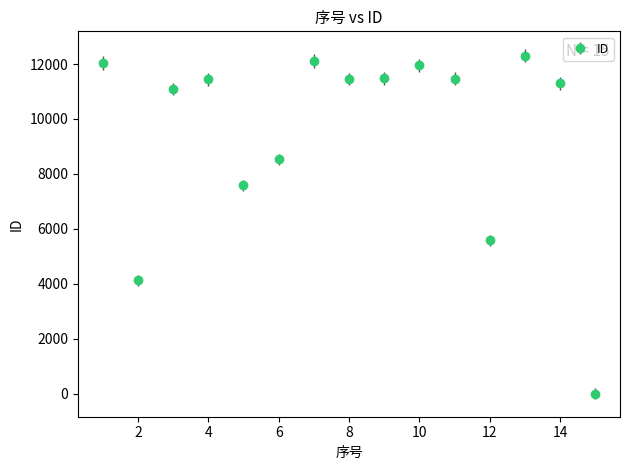

How many interior local valleys (lower than both neighbors) does the data have?

4